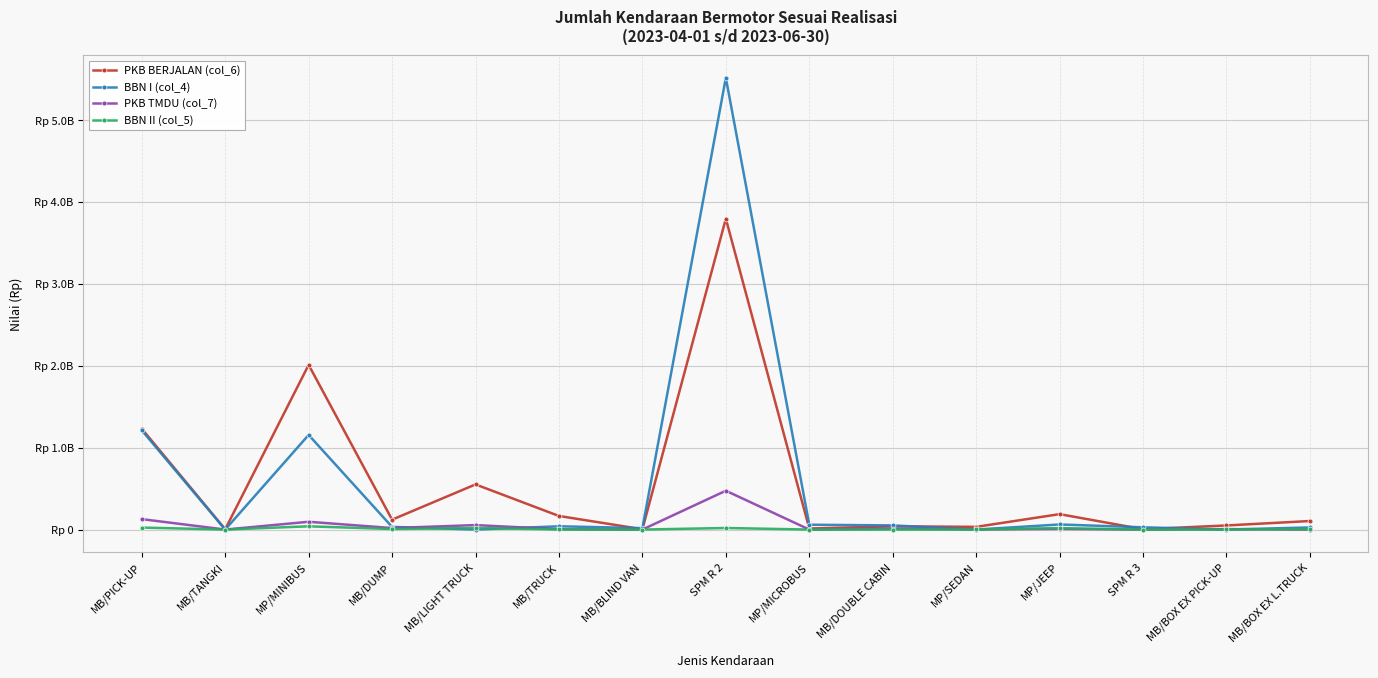

Reading left to right, list all the values displayed in this chart.

PKB BERJALAN (col_6): MB/PICK-UP=1231455530	MB/TANGKI=3381300	MP/MINIBUS=2011794960	MB/DUMP=120607073	MB/LIGHT TRUCK=551459208	MB/TRUCK=165761634	MB/BLIND VAN=3818115	SPM R 2=3797554680	MP/MICROBUS=12561045	MB/DOUBLE CABIN=39776642	MP/SEDAN=32911849	MP/JEEP=188329252	SPM R 3=4052970	MB/BOX EX PICK-UP=50101614	MB/BOX EX L.TRUCK=104257578
BBN I (col_4): MB/PICK-UP=1212285000	MB/TANGKI=0	MP/MINIBUS=1155735000	MB/DUMP=32400000	MB/LIGHT TRUCK=0	MB/TRUCK=40050000	MB/BLIND VAN=17250000	SPM R 2=5518417500	MP/MICROBUS=59250000	MB/DOUBLE CABIN=50557500	MP/SEDAN=0	MP/JEEP=62100000	SPM R 3=27399000	MB/BOX EX PICK-UP=0	MB/BOX EX L.TRUCK=25650000
PKB TMDU (col_7): MB/PICK-UP=127338074	MB/TANGKI=0	MP/MINIBUS=95036714	MB/DUMP=18254600	MB/LIGHT TRUCK=54647152	MB/TRUCK=3643827	MB/BLIND VAN=0	SPM R 2=474244726	MP/MICROBUS=0	MB/DOUBLE CABIN=11325230	MP/SEDAN=1411097	MP/JEEP=7207739	SPM R 3=0	MB/BOX EX PICK-UP=5359783	MB/BOX EX L.TRUCK=0
BBN II (col_5): MB/PICK-UP=24158600	MB/TANGKI=0	MP/MINIBUS=39409596	MB/DUMP=6466670	MB/LIGHT TRUCK=18934770	MB/TRUCK=1531020	MB/BLIND VAN=0	SPM R 2=18859780	MP/MICROBUS=0	MB/DOUBLE CABIN=0	MP/SEDAN=1272560	MP/JEEP=17630063	SPM R 3=0	MB/BOX EX PICK-UP=1680000	MB/BOX EX L.TRUCK=5560000